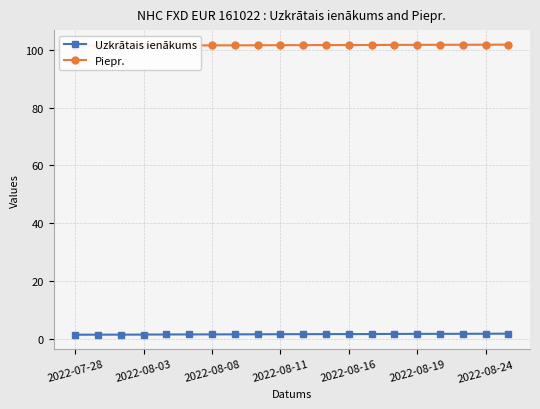

What are all the series names shown in the legend?

Uzkrātais ienākums, Piepr.